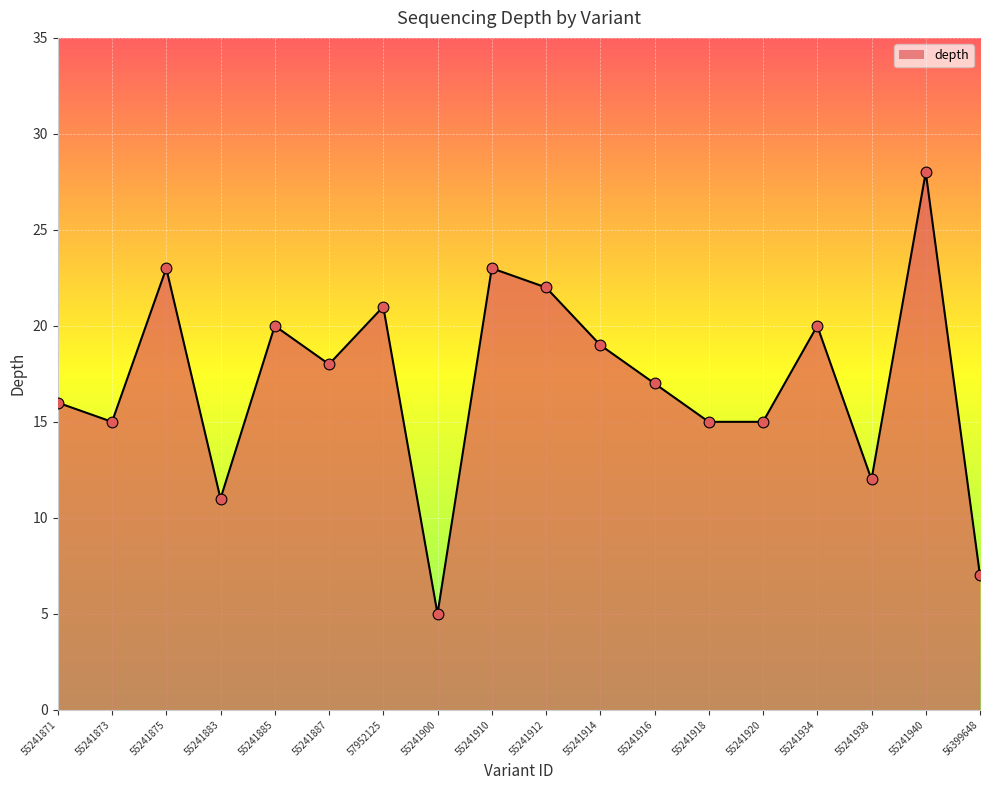

Between 55241934 and 55241873, which is larger?

55241934